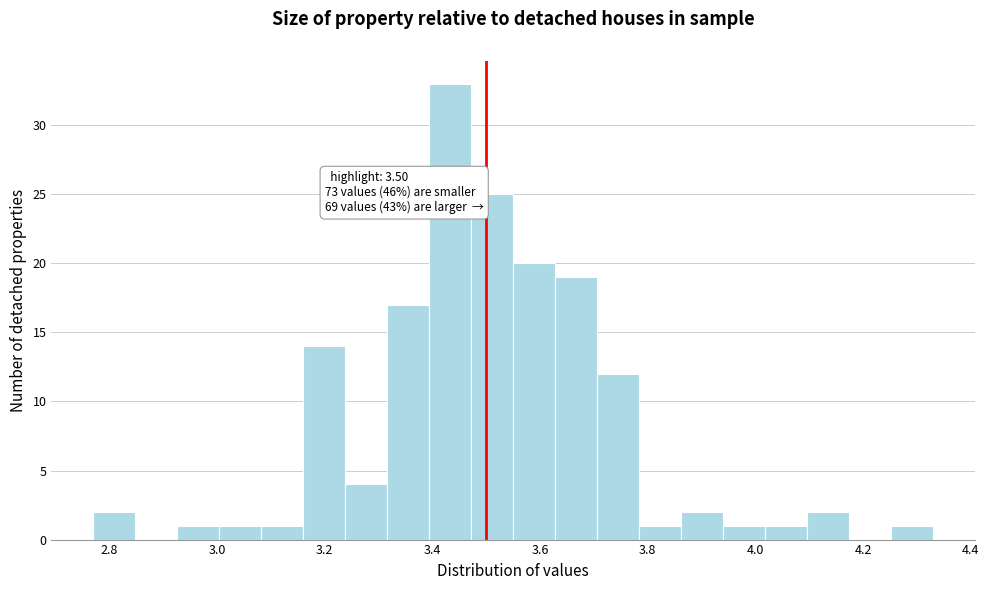

Read against the x-axis, roughly where is the centre of the tallest bar?

3.44